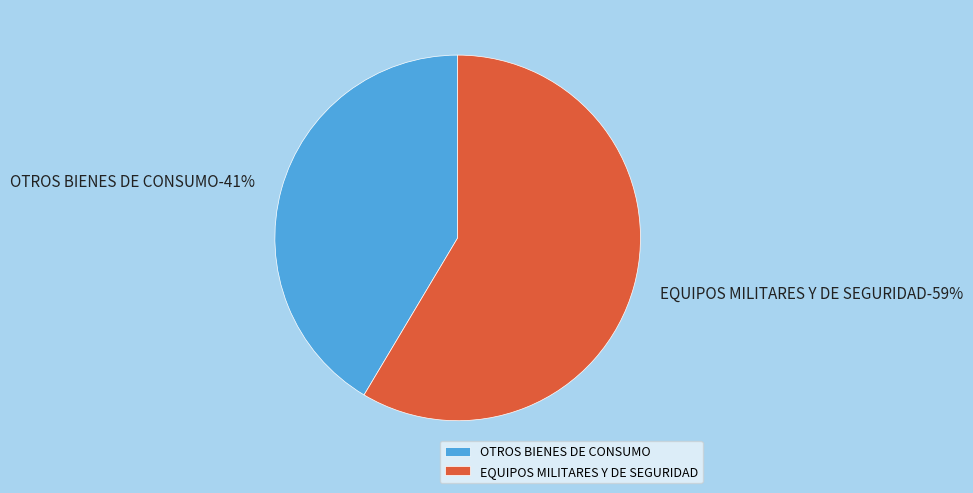

Which category has the smallest portion of the pie?

OTROS BIENES DE CONSUMO